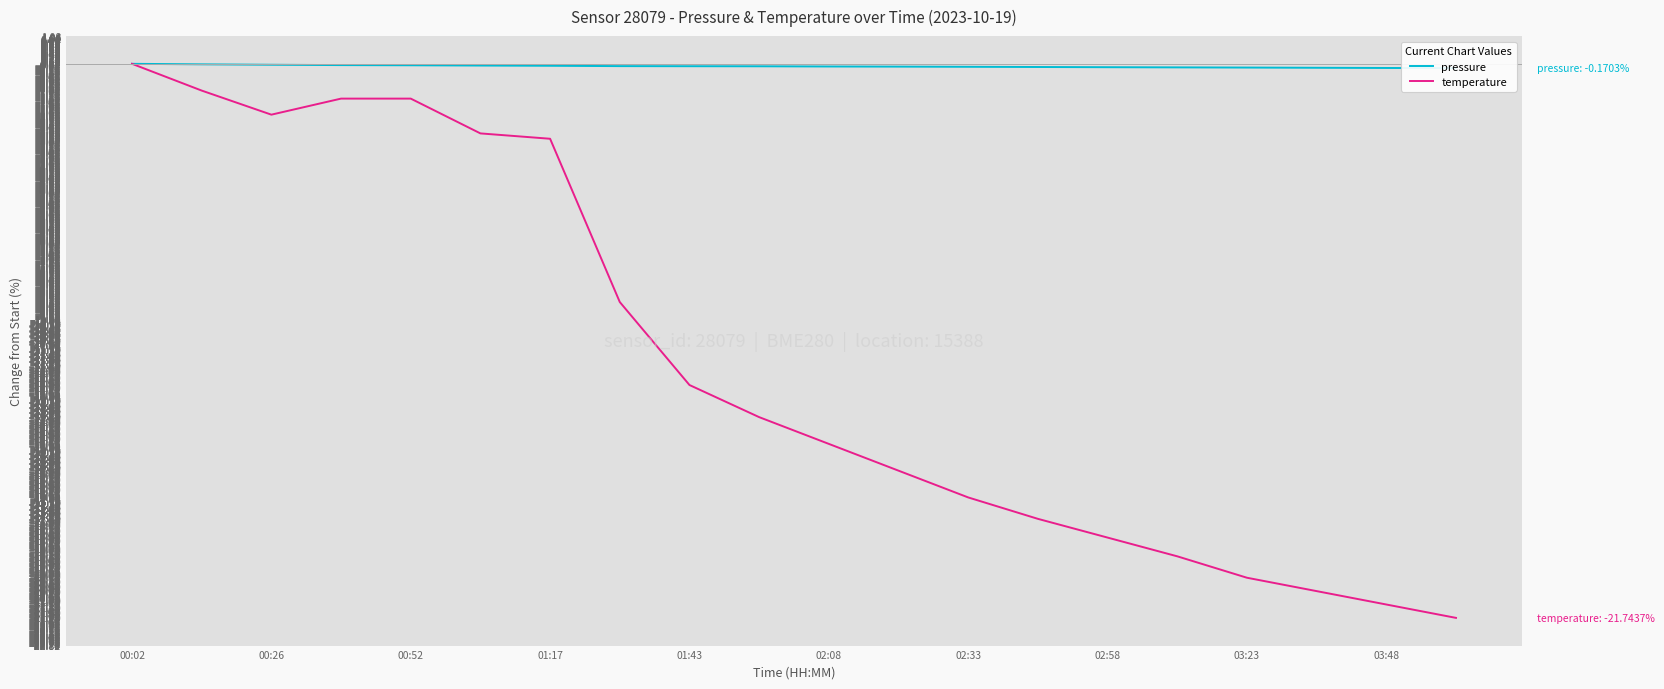

The value of temperature at 01:17 is -1.8. True or false?

False